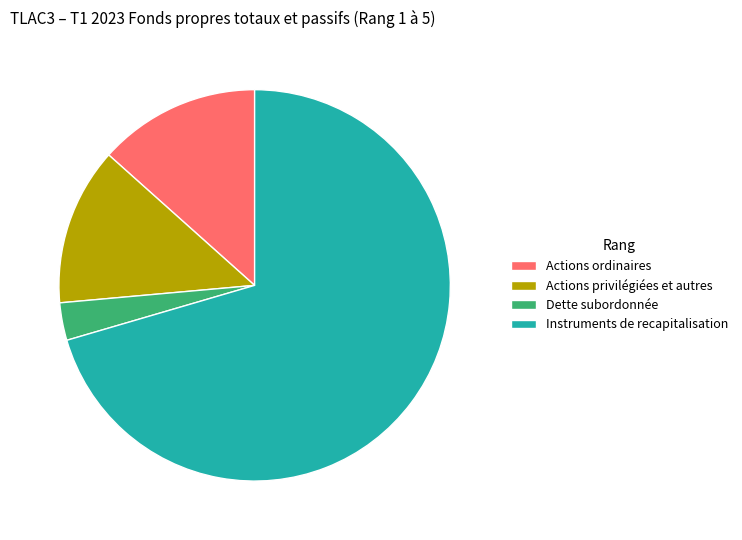

Which slice is the smallest?

Dette subordonnée